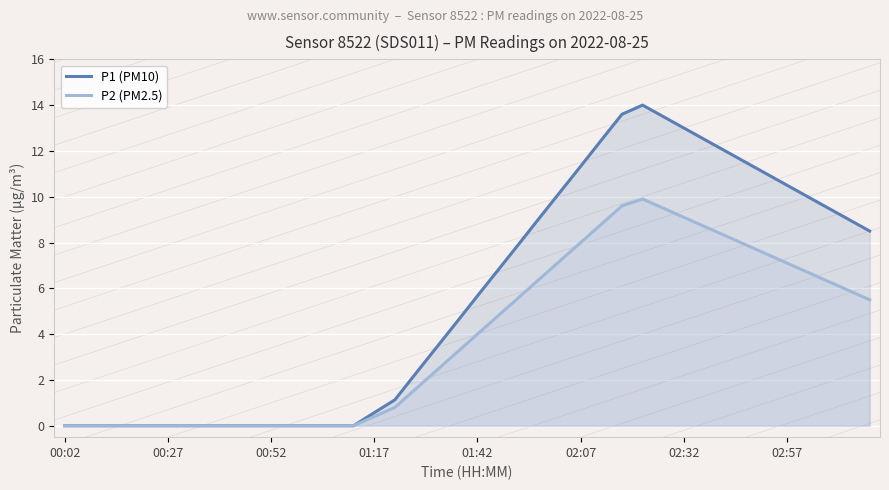

At which label is P2 (PM2.5) closest to 4?

01:42